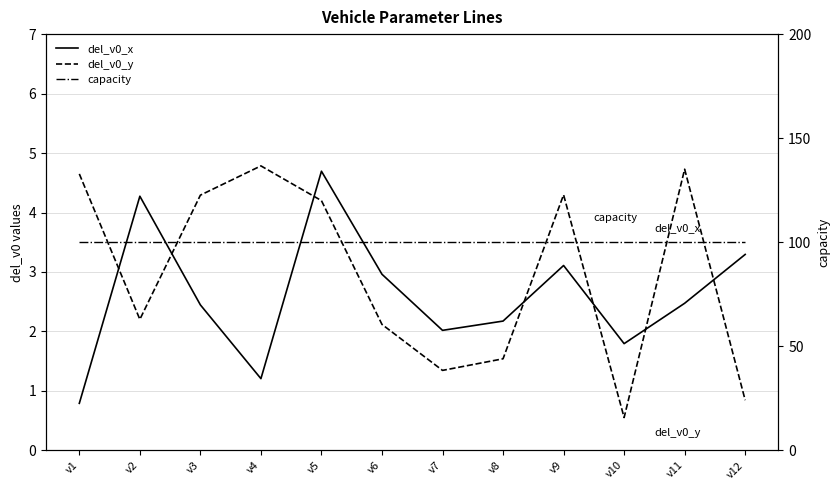

Is the value of del_v0_y at v11 greater than the value of del_v0_x at v5?

Yes